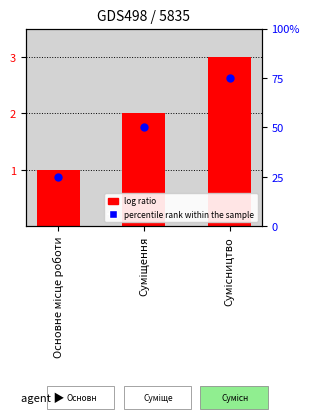

Approximately how many times larger is the value at Сумісництво compared to Основне місце роботи?

3.0